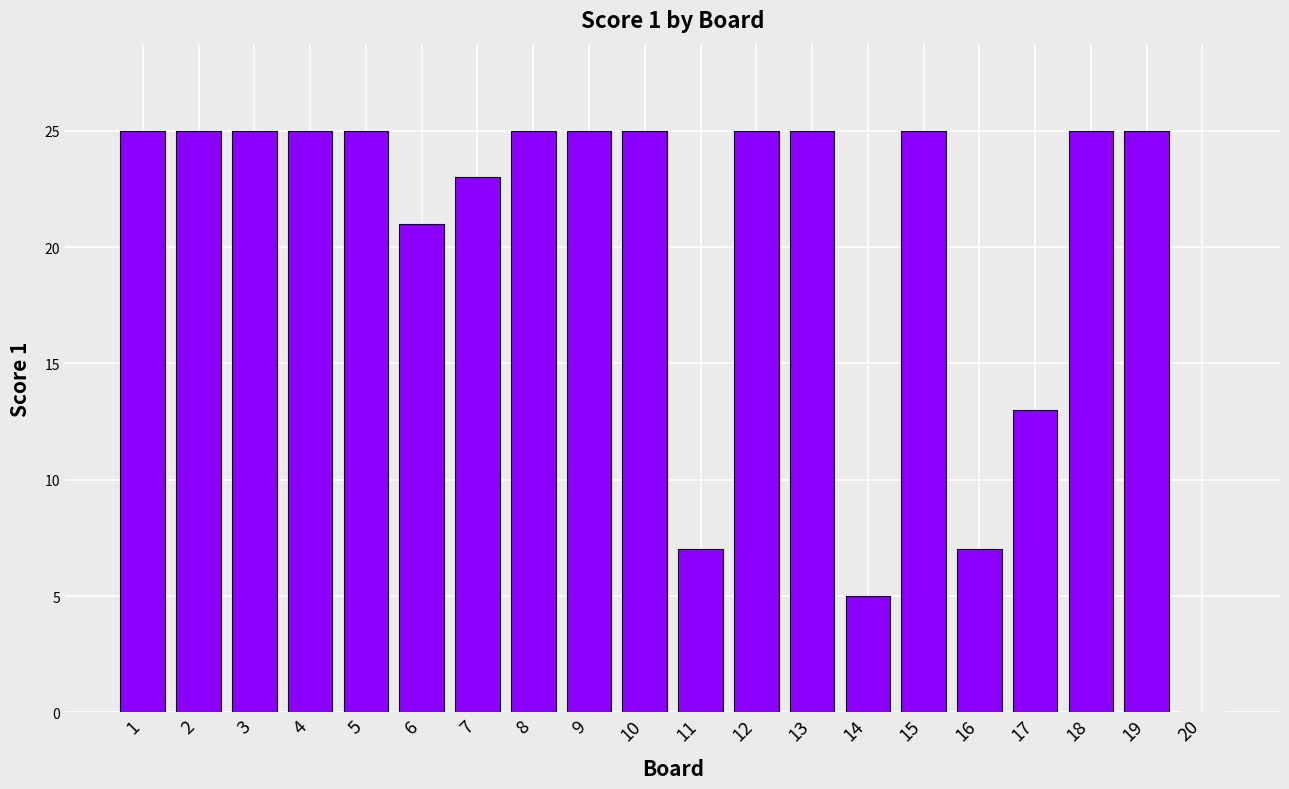

What is the change in value from 6 to 8?

+4